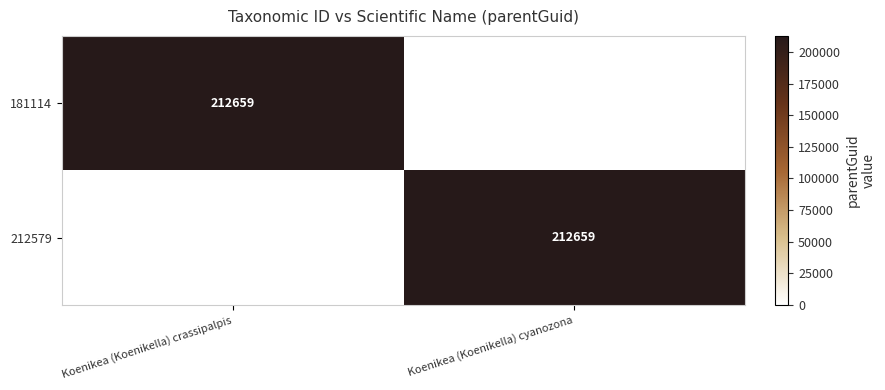

Is it true that 181114 equals 369495 at Koenikea (Koenikella) crassipalpis?

False